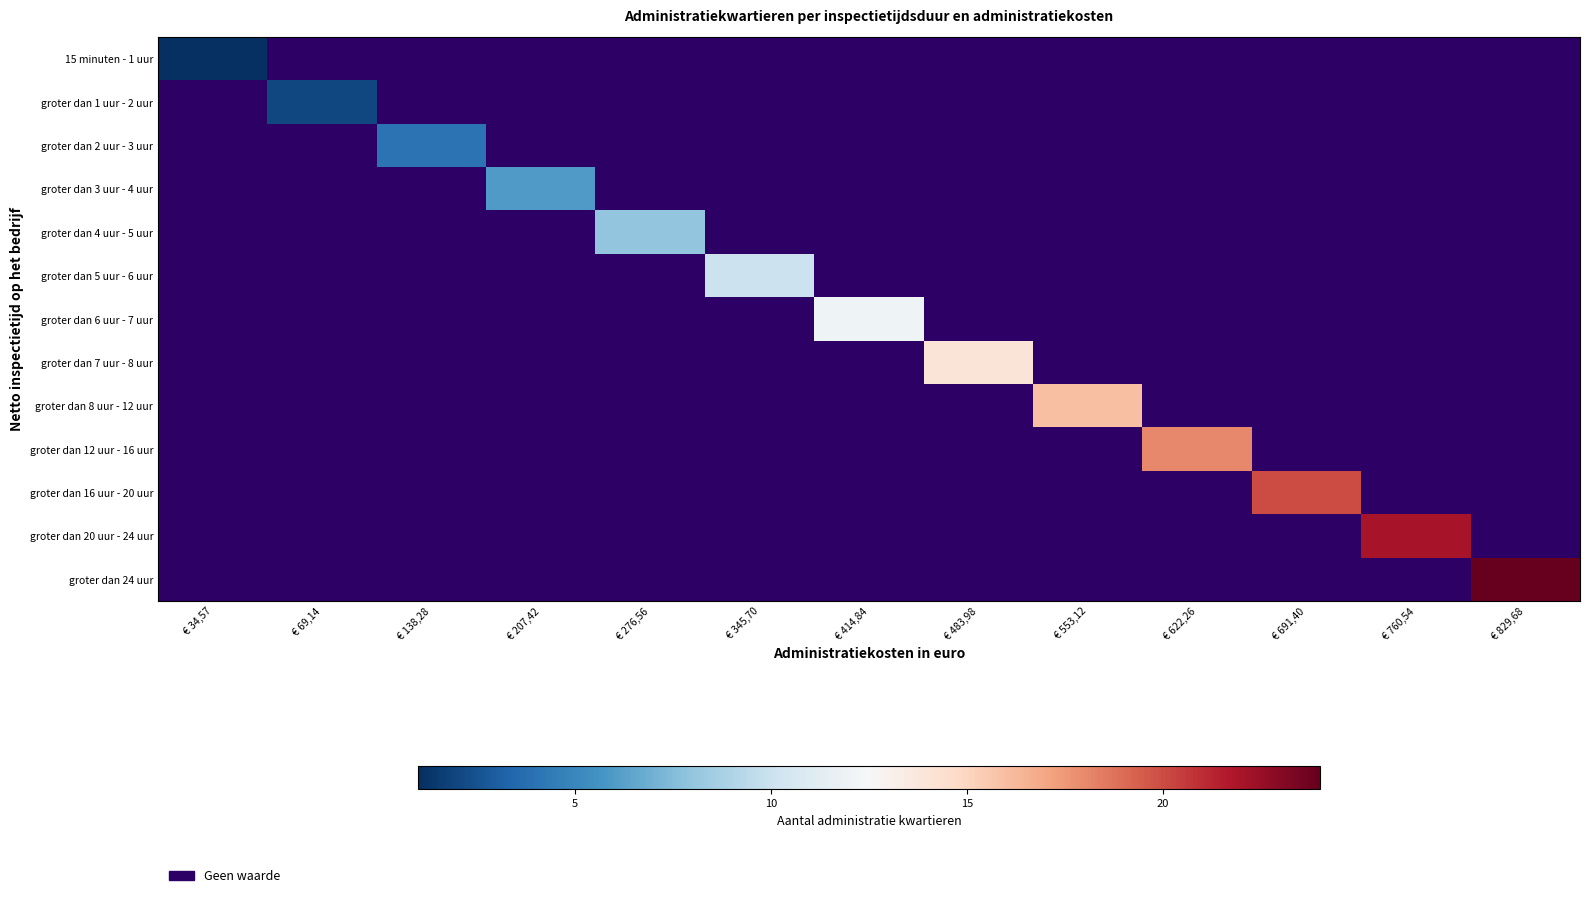

Rank the series at € 138,28 from lowest to highest value.

15 minuten - 1 uur, groter dan 1 uur - 2 uur, groter dan 2 uur - 3 uur, groter dan 3 uur - 4 uur, groter dan 4 uur - 5 uur, groter dan 5 uur - 6 uur, groter dan 6 uur - 7 uur, groter dan 7 uur - 8 uur, groter dan 8 uur - 12 uur, groter dan 12 uur - 16 uur, groter dan 16 uur - 20 uur, groter dan 20 uur - 24 uur, groter dan 24 uur